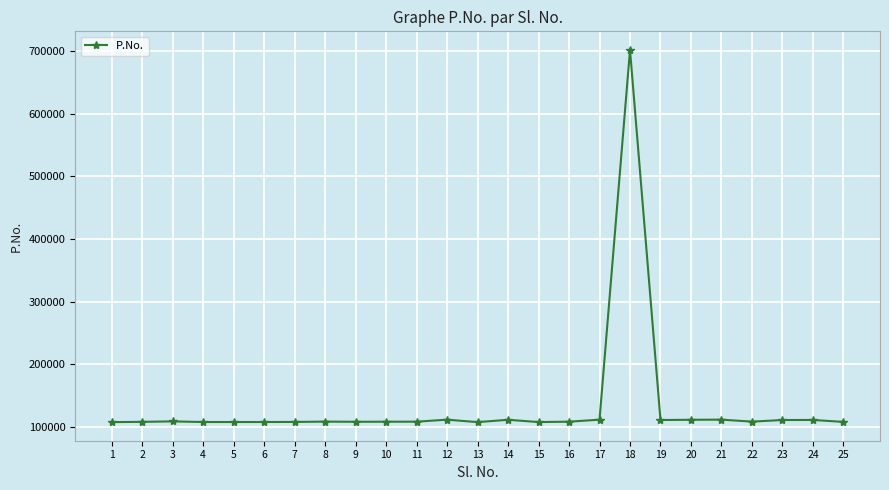

What is the value of the 10th point from the left?

108207